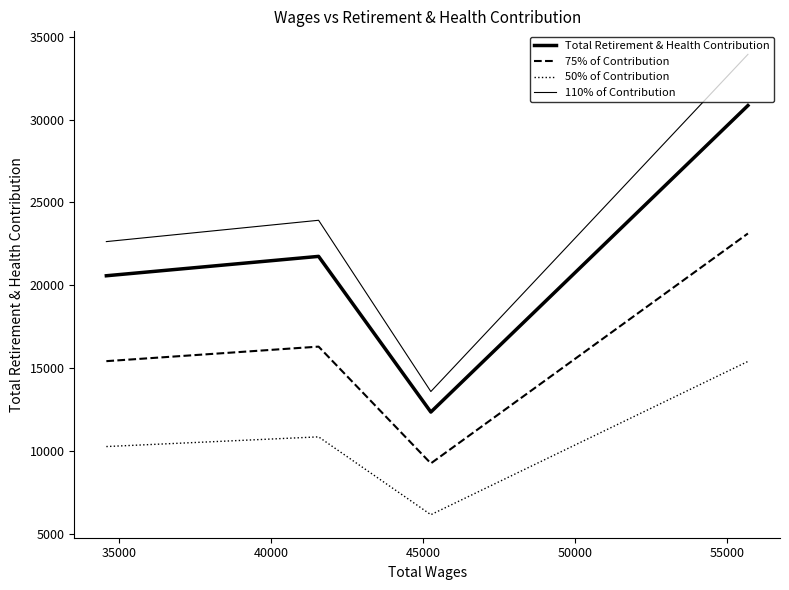

What is the sum of all 75% of Contribution values?

64164.0